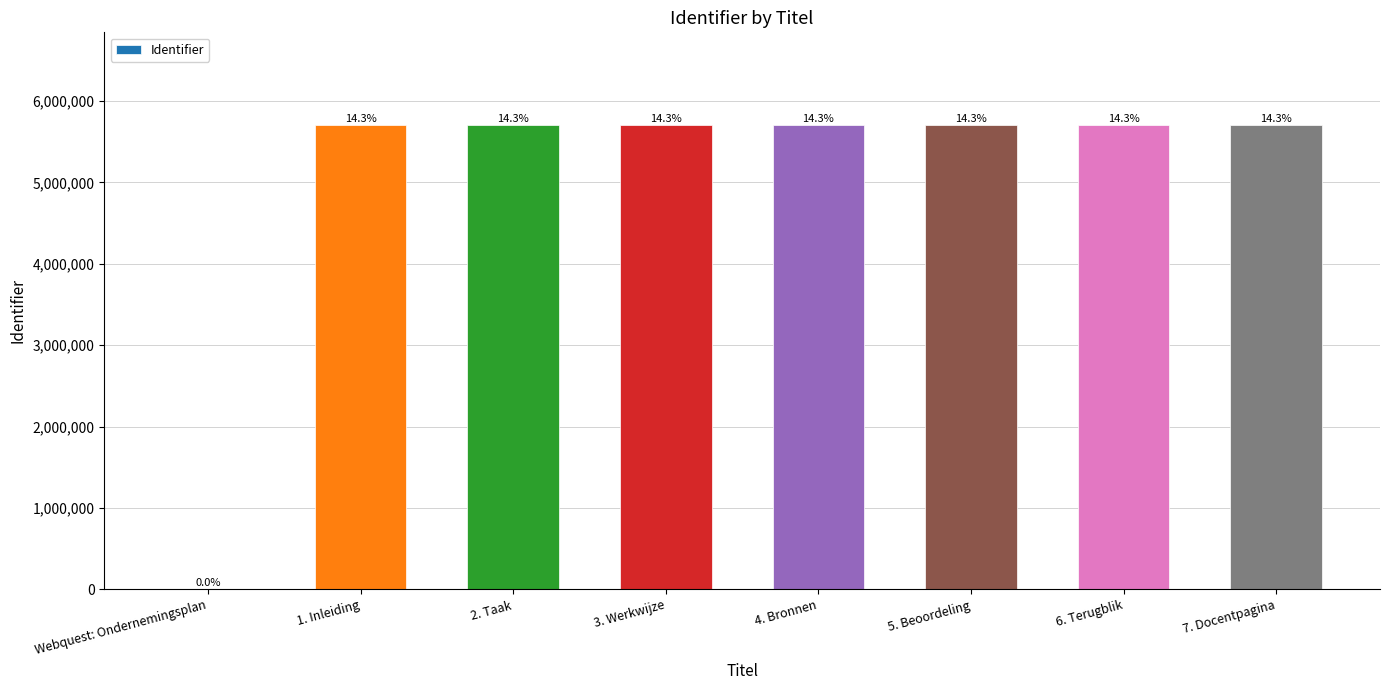

Rank the categories by value from lowest to highest.

Webquest: Ondernemingsplan, 1. Inleiding, 2. Taak, 3. Werkwijze, 4. Bronnen, 5. Beoordeling, 6. Terugblik, 7. Docentpagina